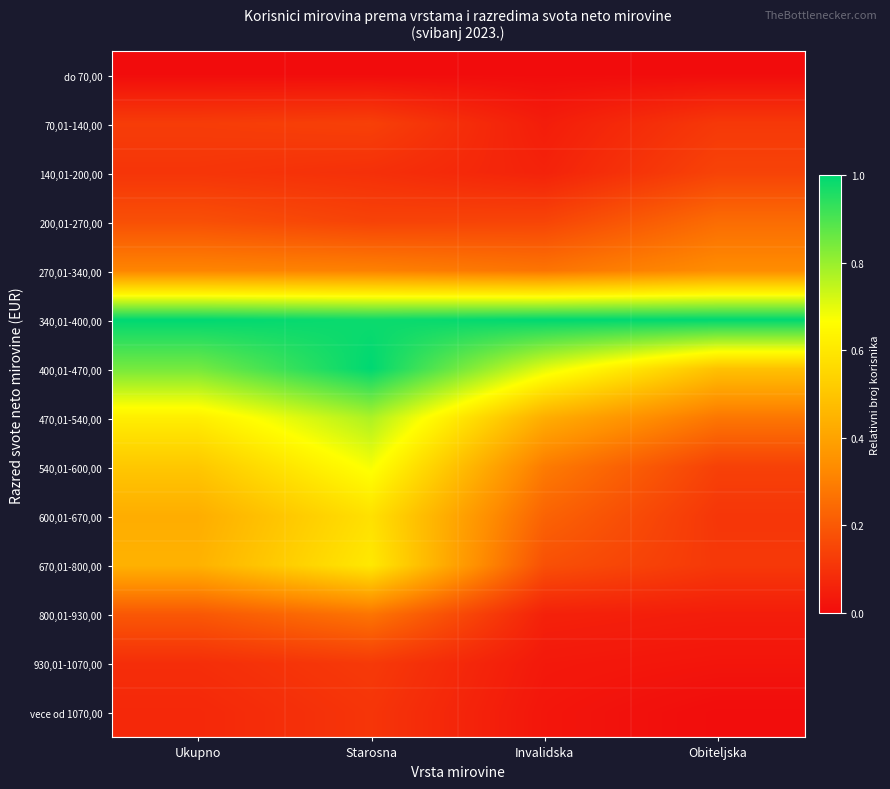

What is the greatest value displayed?

1.0